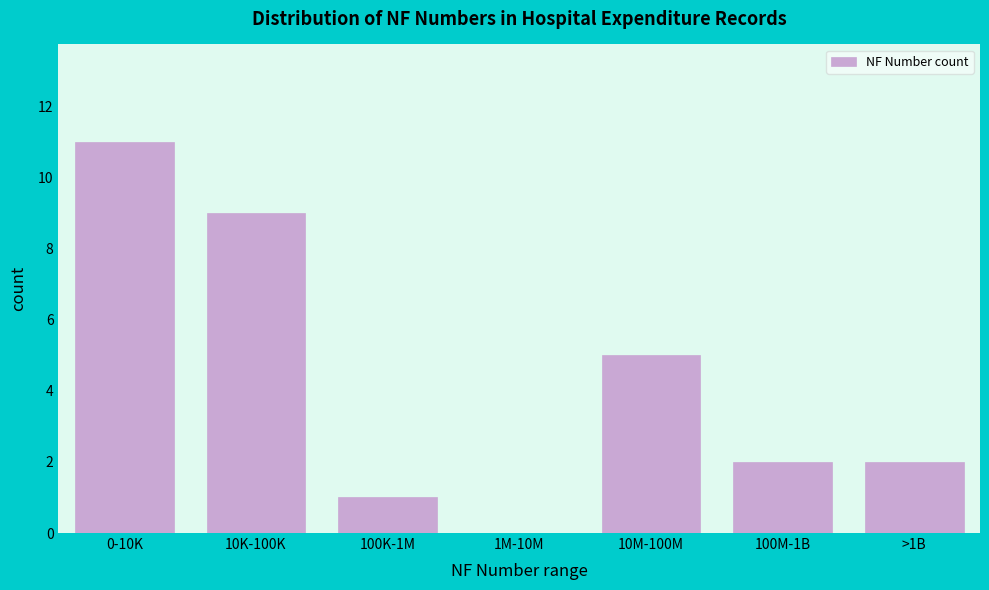

Reading left to right, list all the values displayed in this chart.

0-10K=11	10K-100K=9	100K-1M=1	1M-10M=0	10M-100M=5	100M-1B=2	>1B=2